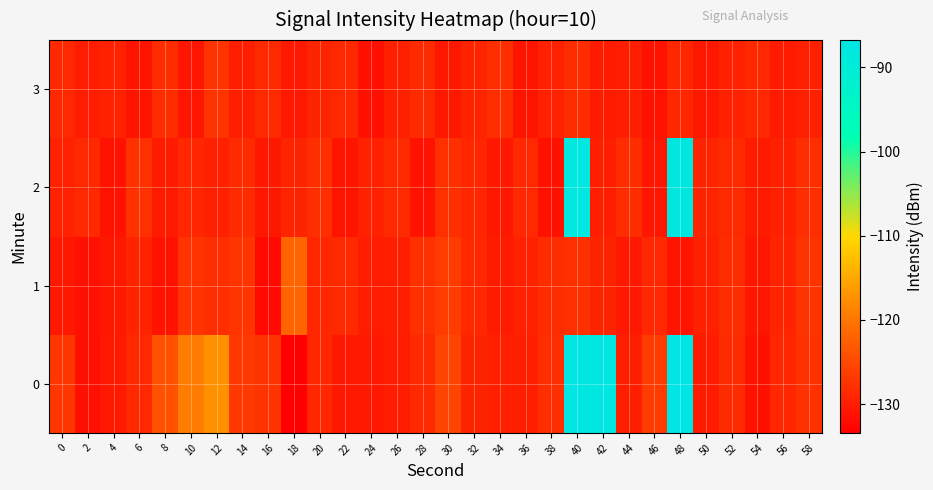

Reading left to right, what are all the values shown in this chart?

0: 0=-127.1	2=-131.5	4=-130.4	6=-128.8	8=-124.0	10=-119.4	12=-117.3	14=-126.9	16=-127.5	18=-133.4	20=-129.0	22=-130.5	24=-130.5	26=-130.1	28=-128.6	30=-125.7	32=-129.2	34=-129.6	36=-129.8	38=-128.1	40=-87.4	42=-87.5	44=-129.9	46=-126.5	48=-86.8	50=-130.2	52=-128.3	54=-131.4	56=-128.9	58=-127.7
1: 0=-130.6	2=-131.4	4=-130.6	6=-129.3	8=-131.1	10=-127.4	12=-128.1	14=-127.3	16=-132.2	18=-121.8	20=-129.0	22=-128.5	24=-130.1	26=-129.8	28=-127.9	30=-126.5	32=-128.8	34=-130.2	36=-129.5	38=-128.3	40=-127.8	42=-129.1	44=-130.4	46=-128.7	48=-131.0	50=-129.6	52=-128.2	54=-130.8	56=-129.3	58=-127.5
2: 0=-129.5	2=-128.8	4=-131.2	6=-127.6	8=-130.3	10=-128.9	12=-129.7	14=-128.4	16=-130.6	18=-129.2	20=-128.1	22=-130.9	24=-129.4	26=-128.6	28=-131.1	30=-127.8	32=-129.0	34=-130.5	36=-128.7	38=-131.3	40=-88.2	42=-129.8	44=-128.3	46=-130.7	48=-87.9	50=-129.1	52=-128.5	54=-130.2	56=-129.6	58=-128.0
3: 0=-128.7	2=-130.1	4=-129.4	6=-131.0	8=-128.2	10=-130.8	12=-127.5	14=-129.9	16=-128.6	18=-130.4	20=-129.2	22=-128.8	24=-131.5	26=-129.7	28=-128.4	30=-130.6	32=-129.3	34=-128.1	36=-130.9	38=-129.5	40=-128.3	42=-130.2	44=-129.8	46=-131.1	48=-128.9	50=-130.5	52=-129.4	54=-128.7	56=-130.3	58=-129.6